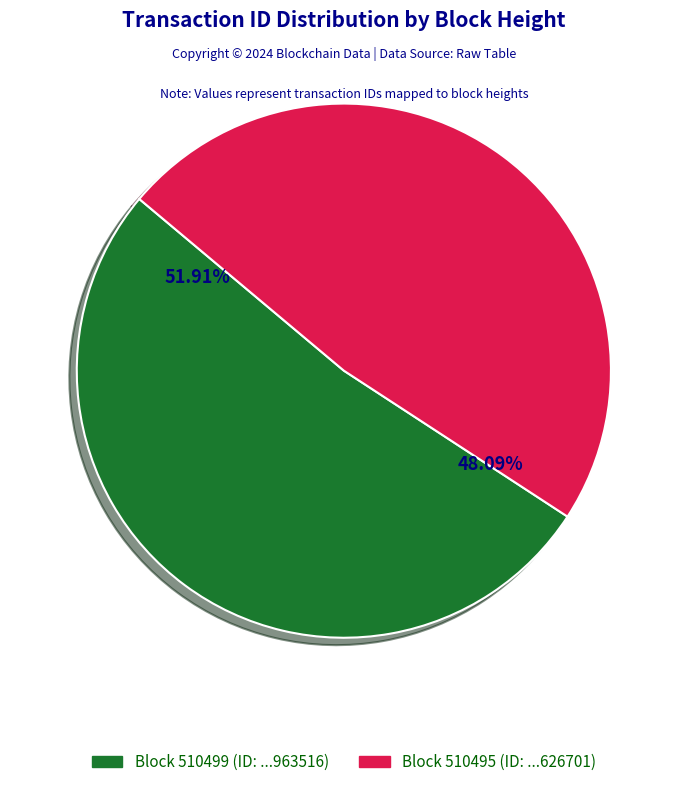

Is there a majority slice in this chart?

Yes